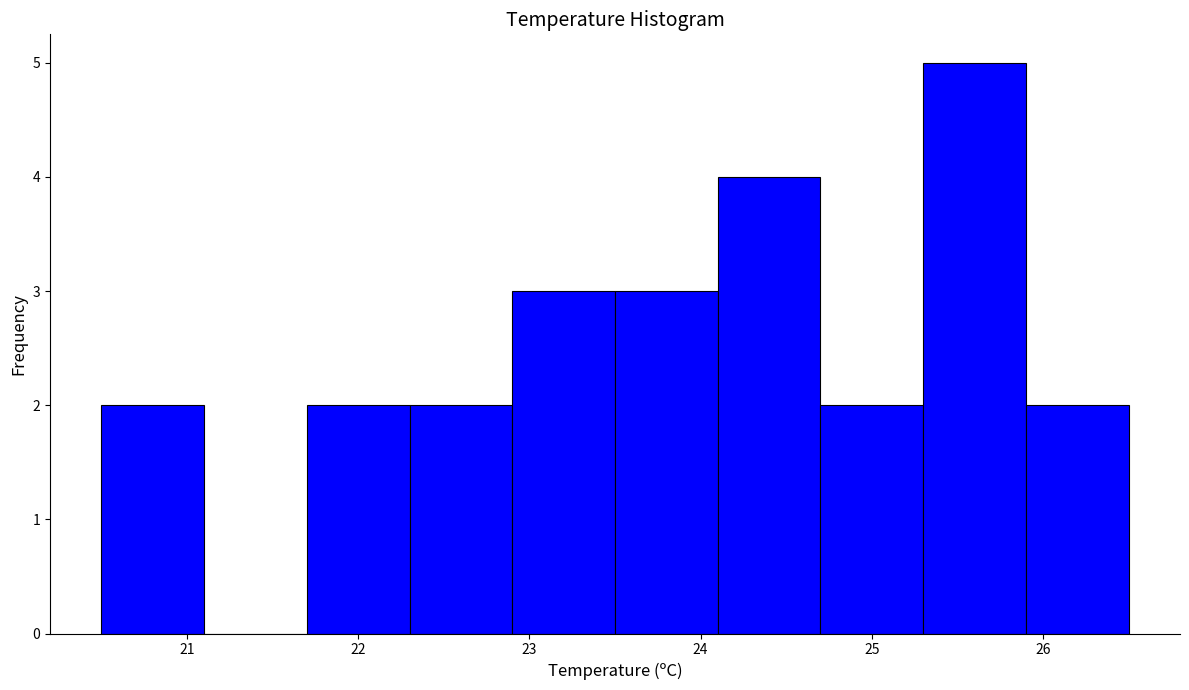

Reading left to right, list every bar in this chart as the range it spans on the x-axis followed by its height. The values are not printed on the chart, so give them approximately, as read against the axis.

20.5 to 21.1: 2
21.1 to 21.7: 0
21.7 to 22.3: 2
22.3 to 22.9: 2
22.9 to 23.5: 3
23.5 to 24.1: 3
24.1 to 24.7: 4
24.7 to 25.3: 2
25.3 to 25.9: 5
25.9 to 26.5: 2